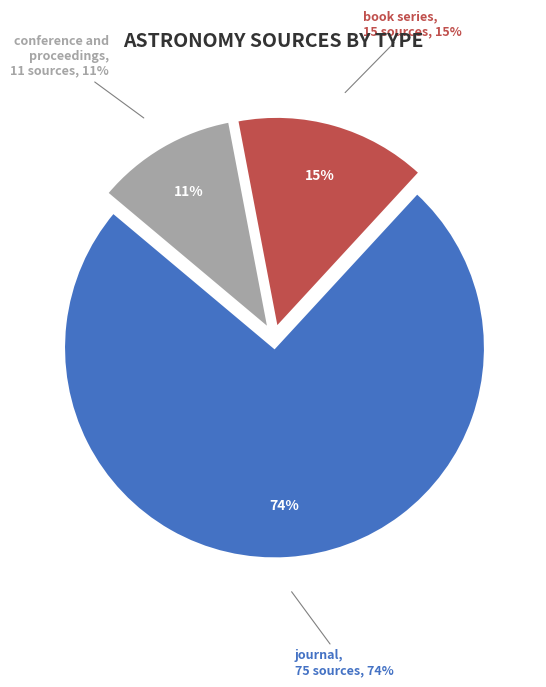

Rank the categories by value from lowest to highest.

conference and proceedings, book series, journal